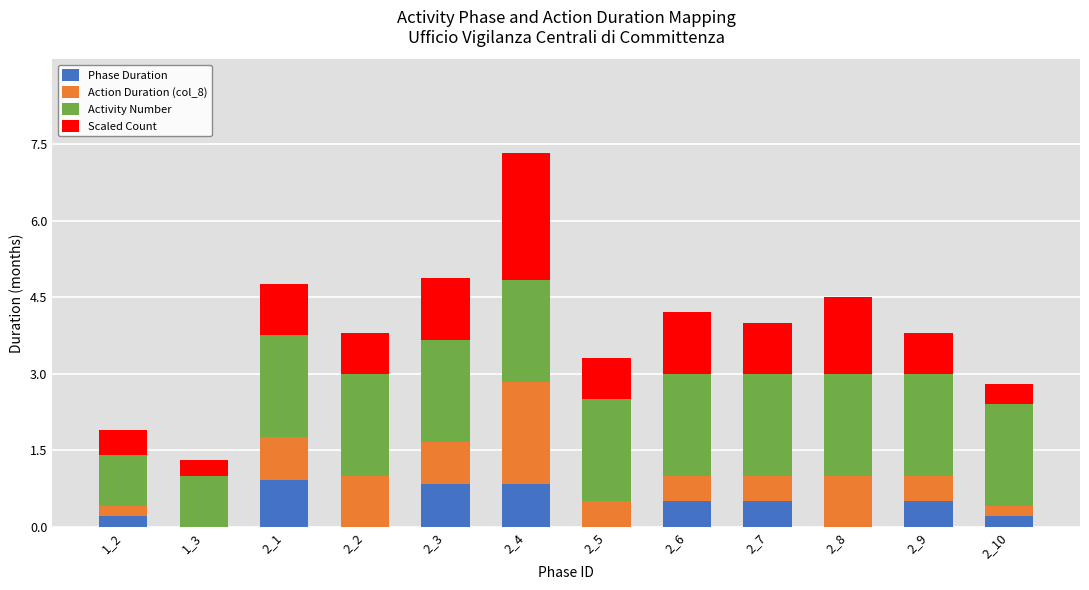

What is the sum of the Phase Duration values at 1_2 and 2_6?

0.7